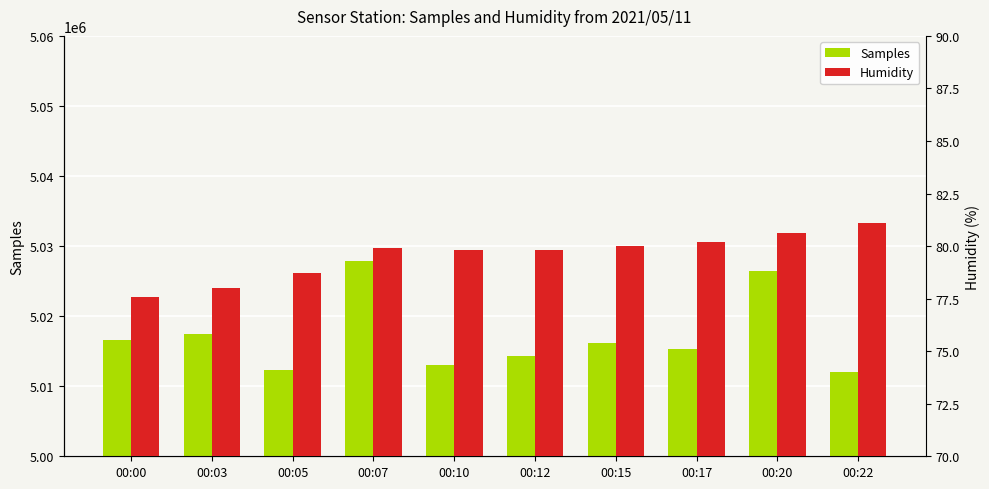

Reading right to left, transcribe all the data shown in this chart.

Samples: 00:22=5011983.0	00:20=5026417.0	00:17=5015382.0	00:15=5016186.0	00:12=5014357.0	00:10=5013097.0	00:07=5027866.0	00:05=5012272.0	00:03=5017434.0	00:00=5016581.0
Humidity: 00:22=81.1	00:20=80.6	00:17=80.2	00:15=80.0	00:12=79.8	00:10=79.8	00:07=79.9	00:05=78.7	00:03=78.0	00:00=77.6